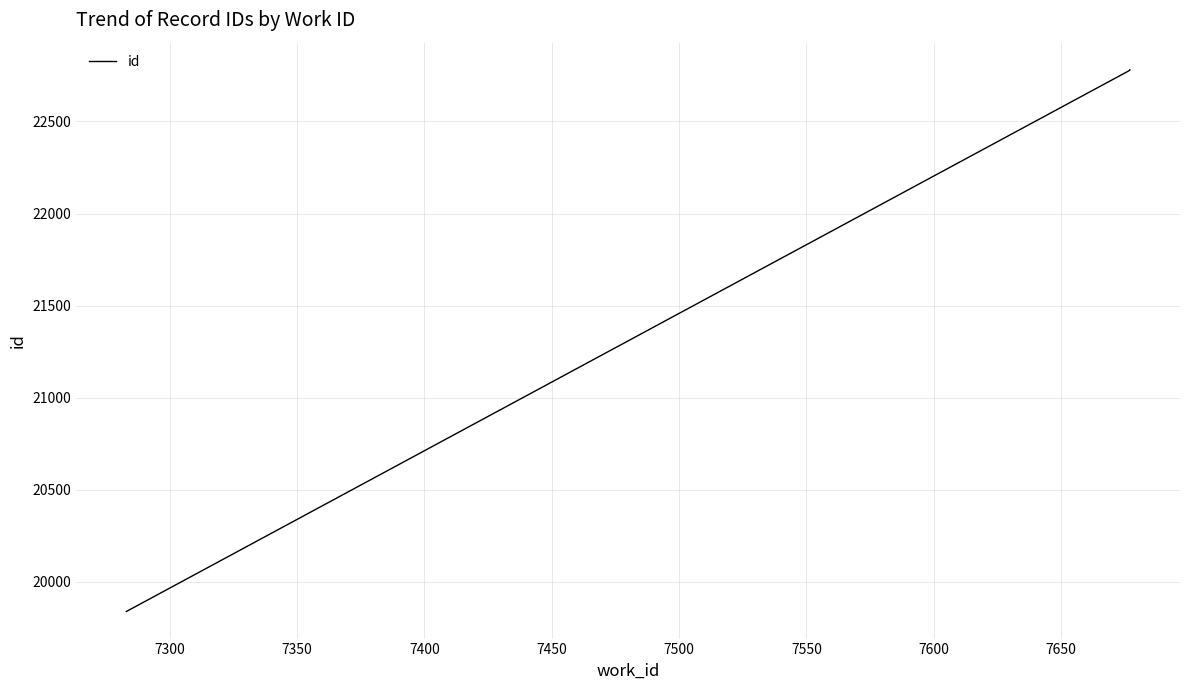

How many distinct data groups are displayed?

1